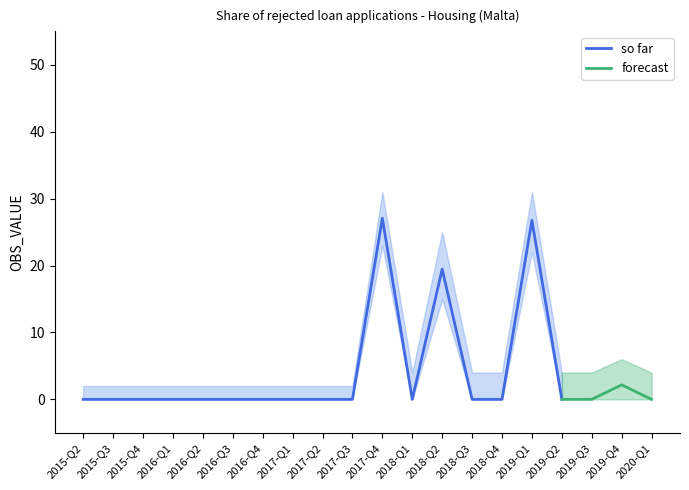

True or false: so far and forecast intersect in this chart.

False